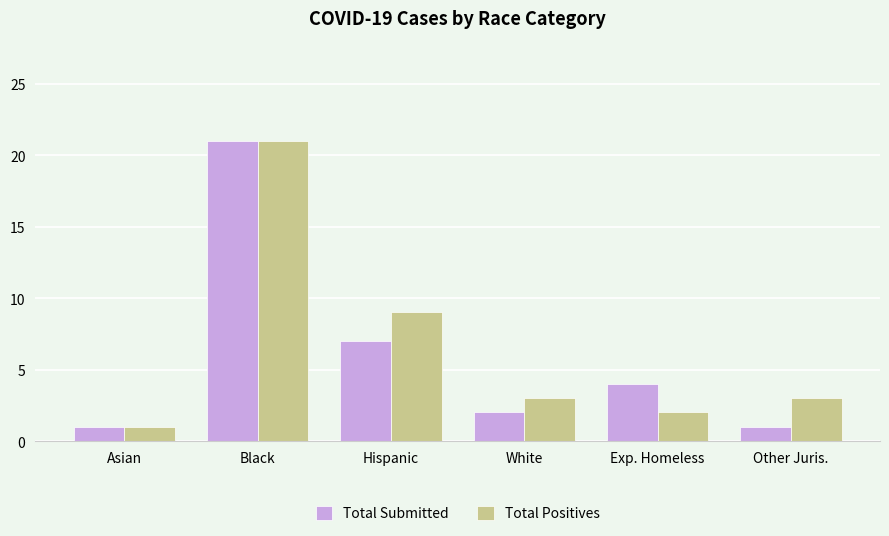

What position from the right is White?

3